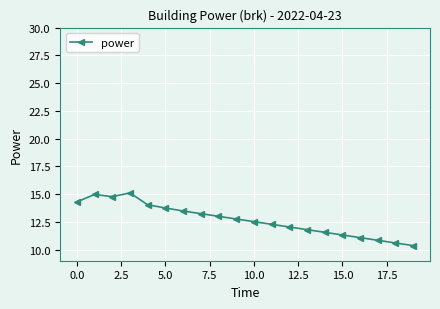

What is the minimum value shown in the chart?

10.4